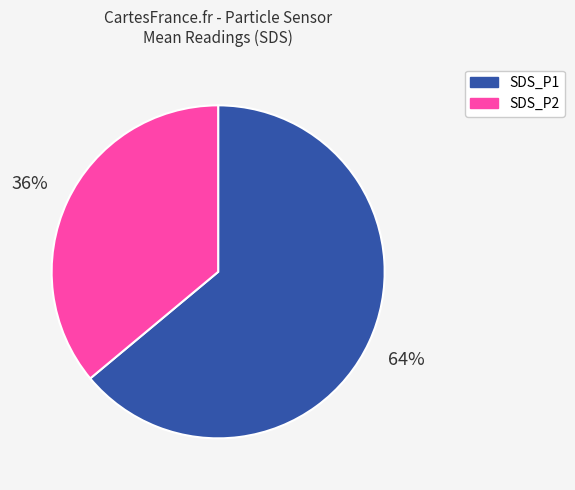

Which category has the biggest portion of the pie?

SDS_P1